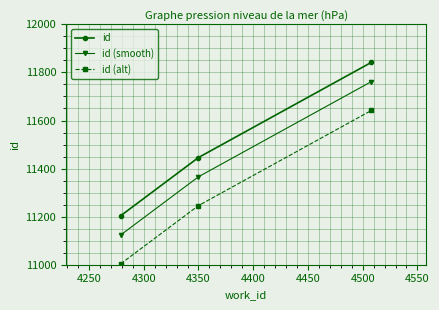

What is the minimum value for id (smooth)?

11124